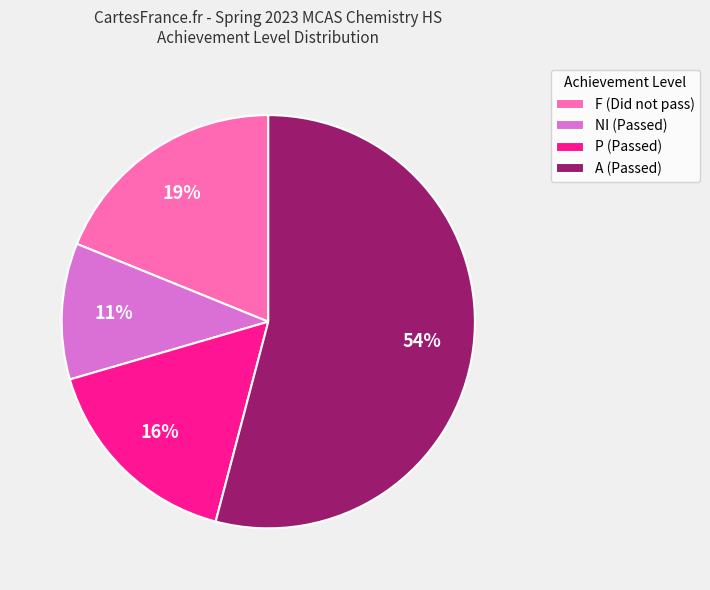

Is it true that F (Did not pass) is 19% of the pie?

True